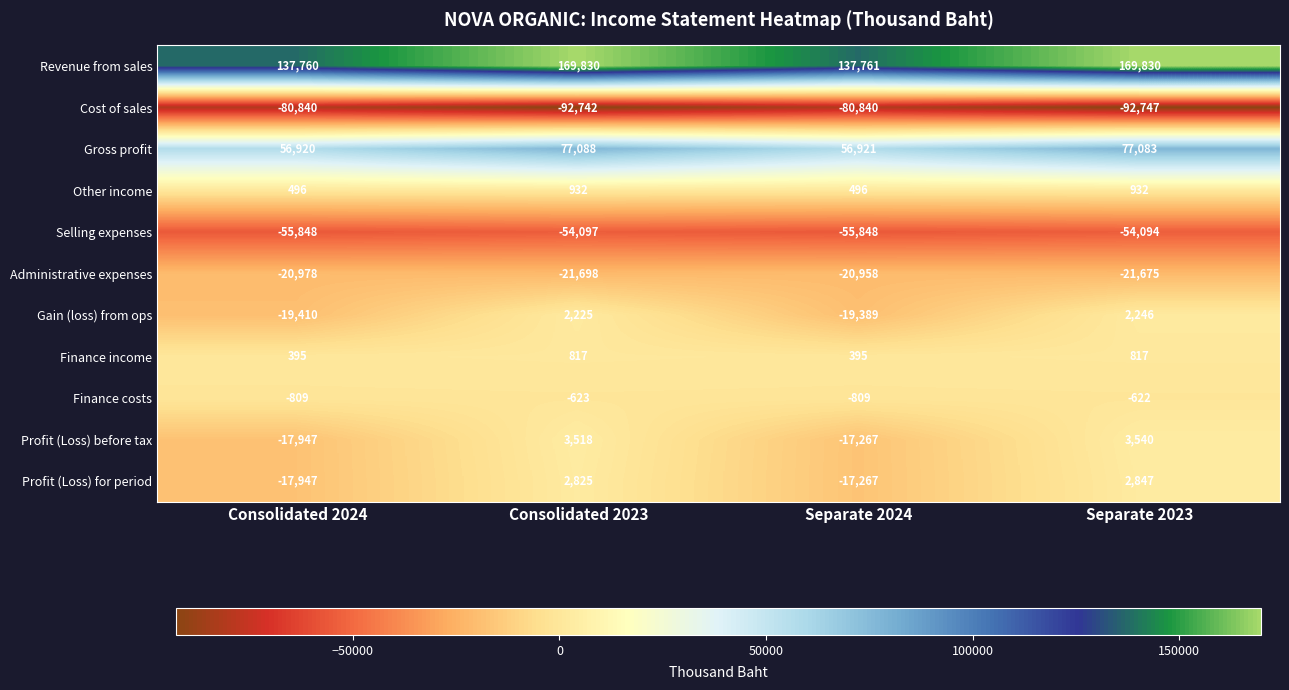

What is the approximate value of Revenue from sales at Consolidated 2023, to the nearest 100?

169800